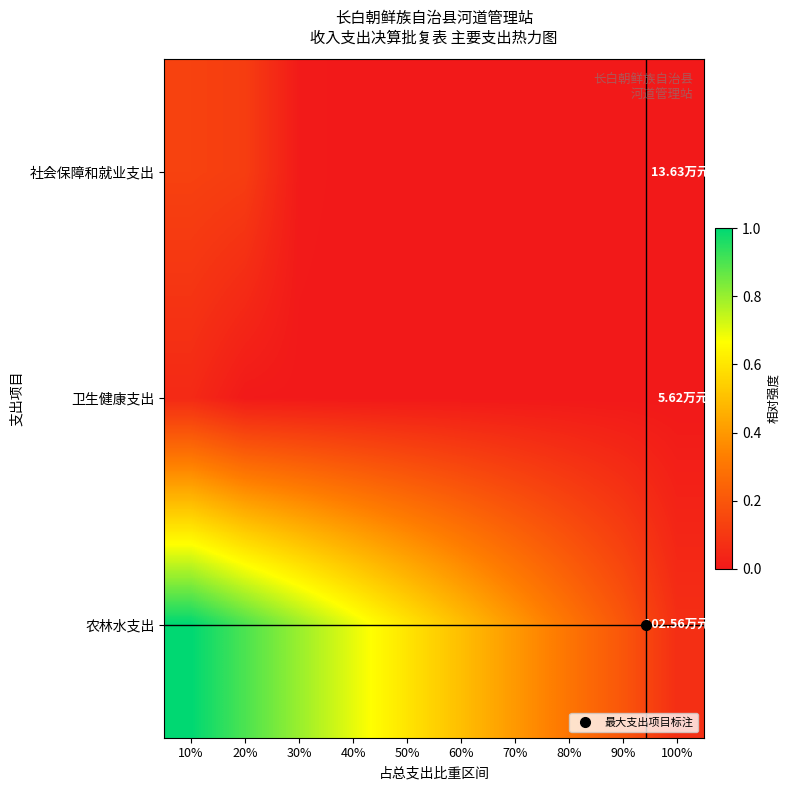

Count the number of data series in this chart.

3